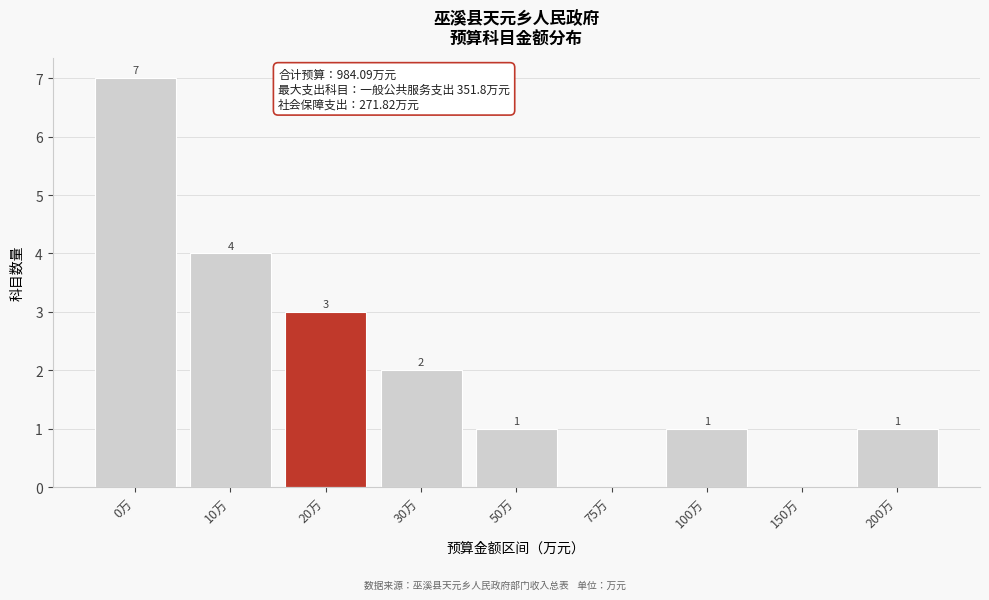

Reading right to left, what are all the values shown in this chart?

200万=1	150万=0	100万=1	75万=0	50万=1	30万=2	20万=3	10万=4	0万=7